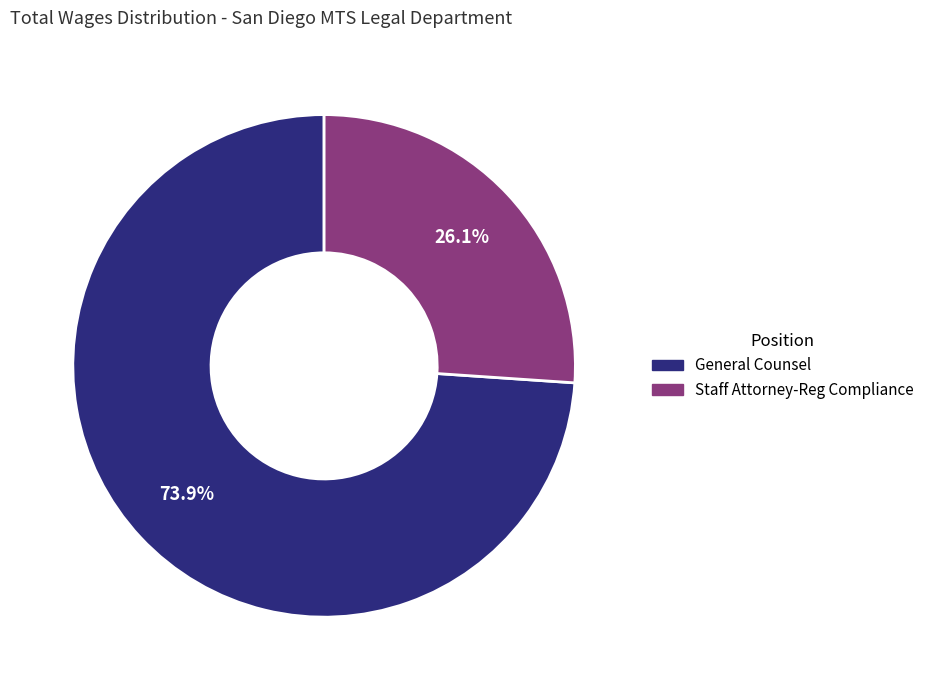

To the nearest percent, what is the difference between the largest and smallest slice percentages?

48%